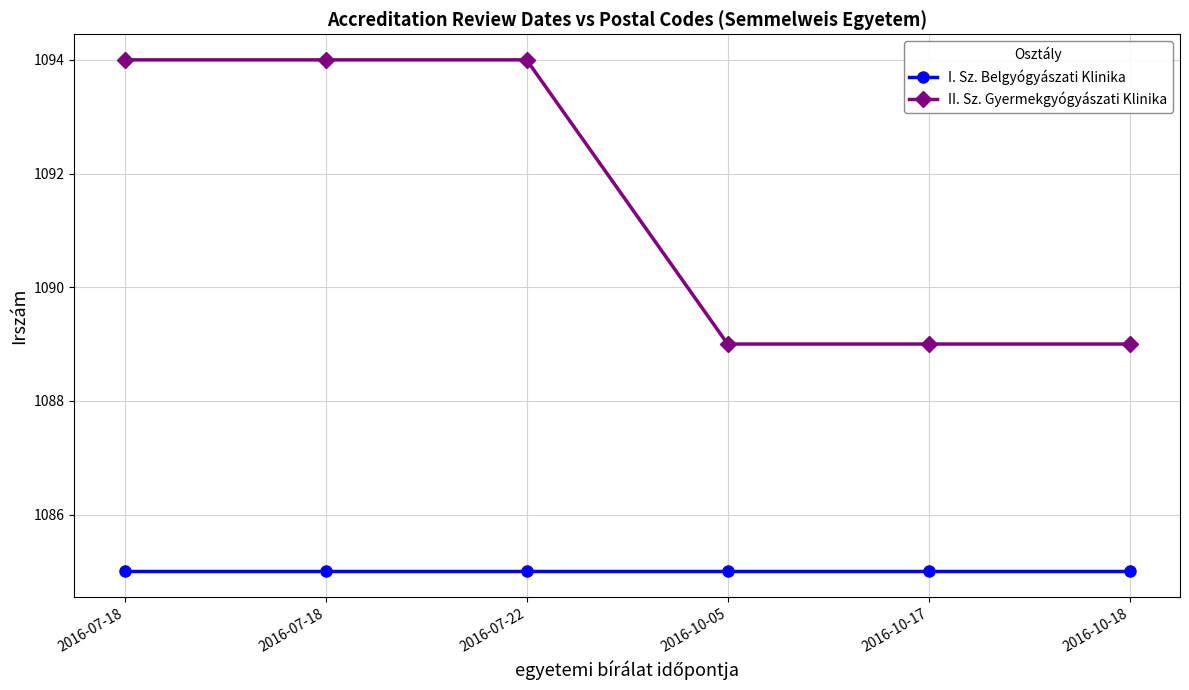

True or false: I. Sz. Belgyógyászati Klinika and II. Sz. Gyermekgyógyászati Klinika cross at least once.

False